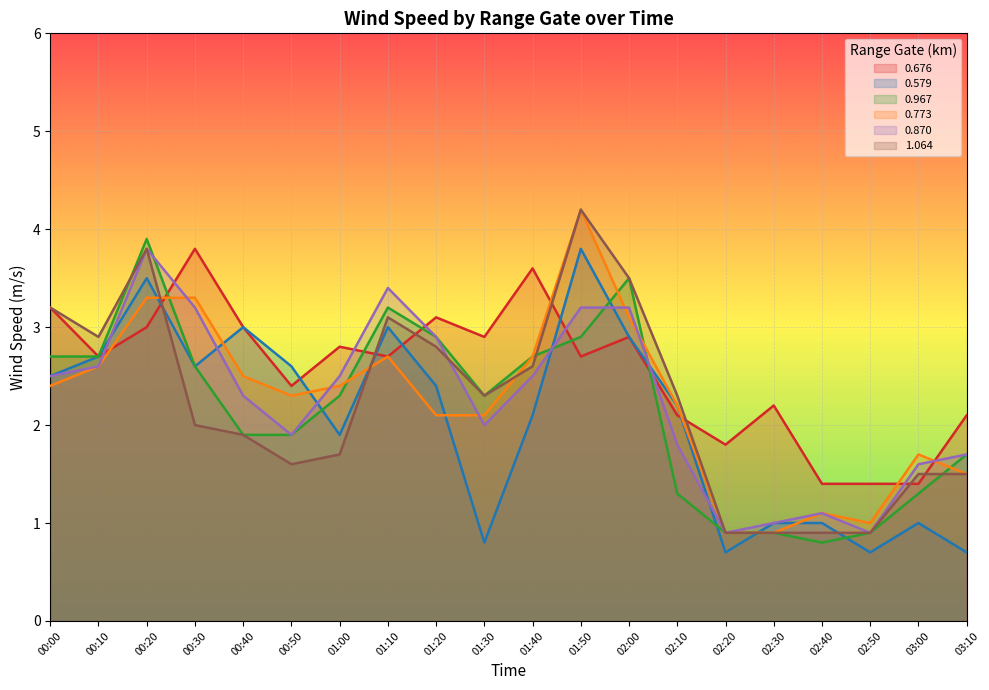

Reading left to right, what are all the values shown in this chart?

0.676: 3.2	2.7	3.0	3.8	3.0	2.4	2.8	2.7	3.1	2.9	3.6	2.7	2.9	2.1	1.8	2.2	1.4	1.4	1.4	2.1
0.579: 2.5	2.7	3.5	2.6	3.0	2.6	1.9	3.0	2.4	0.8	2.1	3.8	2.9	2.2	0.7	1.0	1.0	0.7	1.0	0.7
0.967: 2.7	2.7	3.9	2.6	1.9	1.9	2.3	3.2	2.9	2.3	2.7	2.9	3.5	1.3	0.9	0.9	0.8	0.9	1.3	1.7
0.773: 2.4	2.6	3.3	3.3	2.5	2.3	2.4	2.7	2.1	2.1	2.7	4.2	3.1	2.2	0.9	0.9	1.1	1.0	1.7	1.5
0.870: 2.5	2.6	3.8	3.2	2.3	1.9	2.5	3.4	2.9	2.0	2.5	3.2	3.2	1.8	0.9	1.0	1.1	0.9	1.6	1.7
1.064: 3.2	2.9	3.8	2.0	1.9	1.6	1.7	3.1	2.8	2.3	2.6	4.2	3.5	2.3	0.9	0.9	0.9	0.9	1.5	1.5